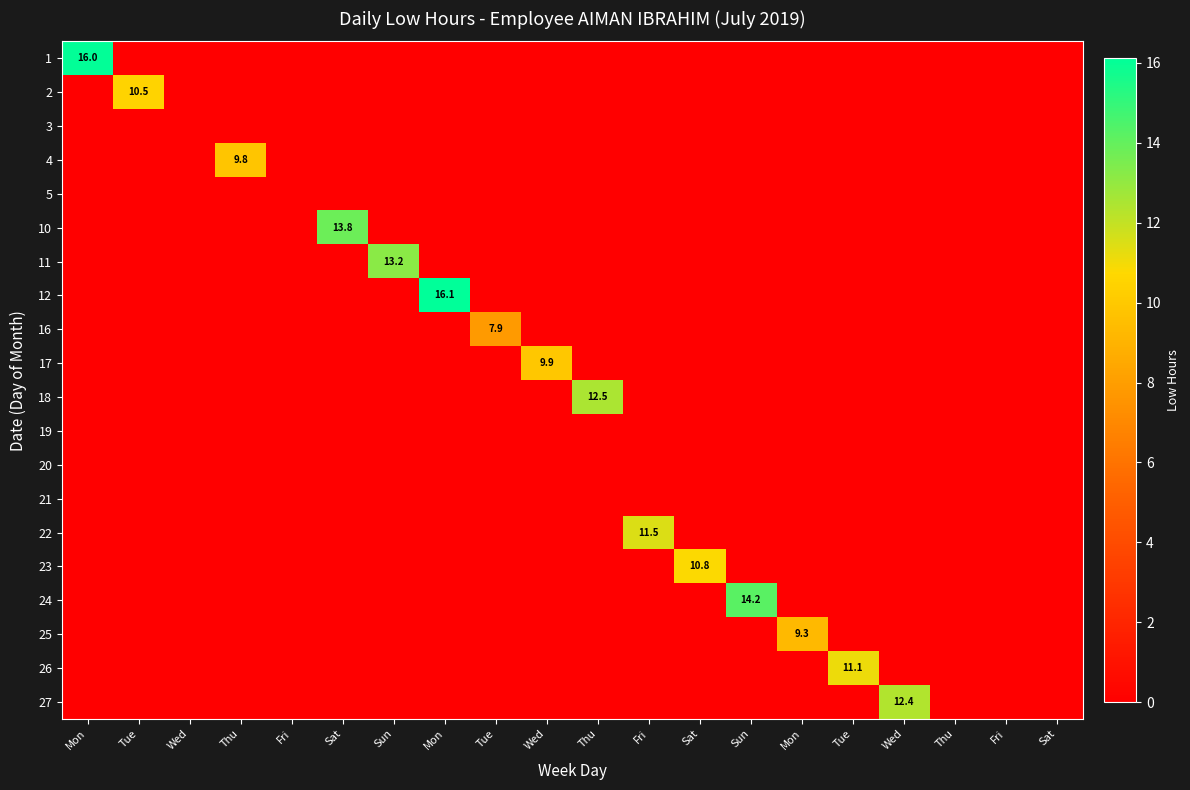

At which category is the sum across all series the highest?

Mon